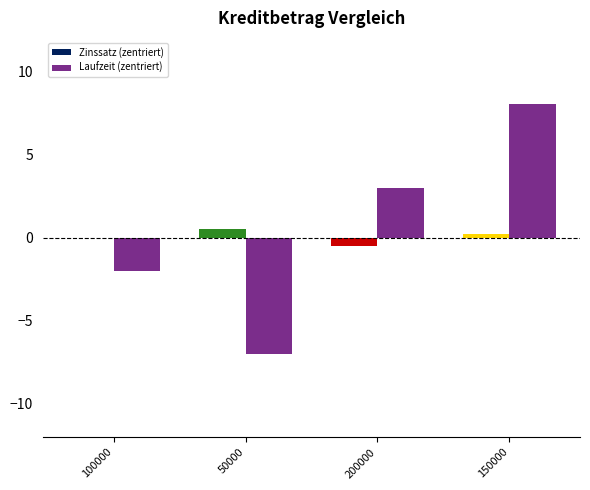

At which category does the chart reach its peak across all series?

150000